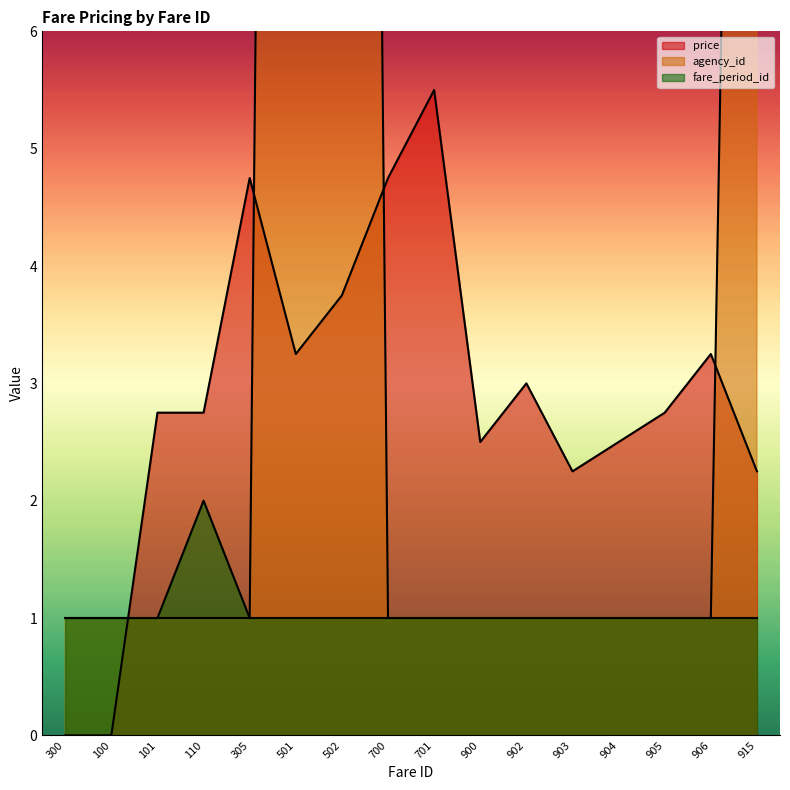

Which series changed the most between 100 and 915?

agency_id